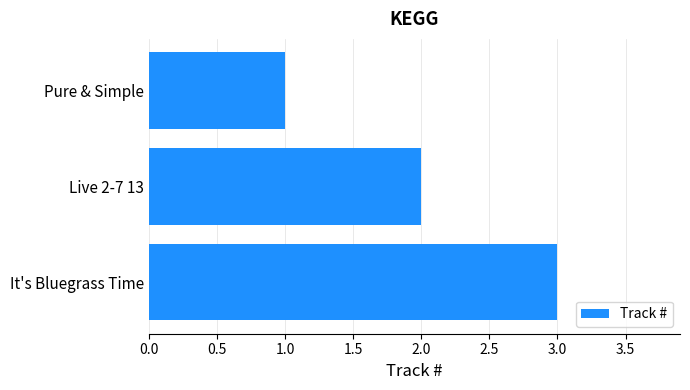

The value at It's Bluegrass Time is 5. True or false?

False